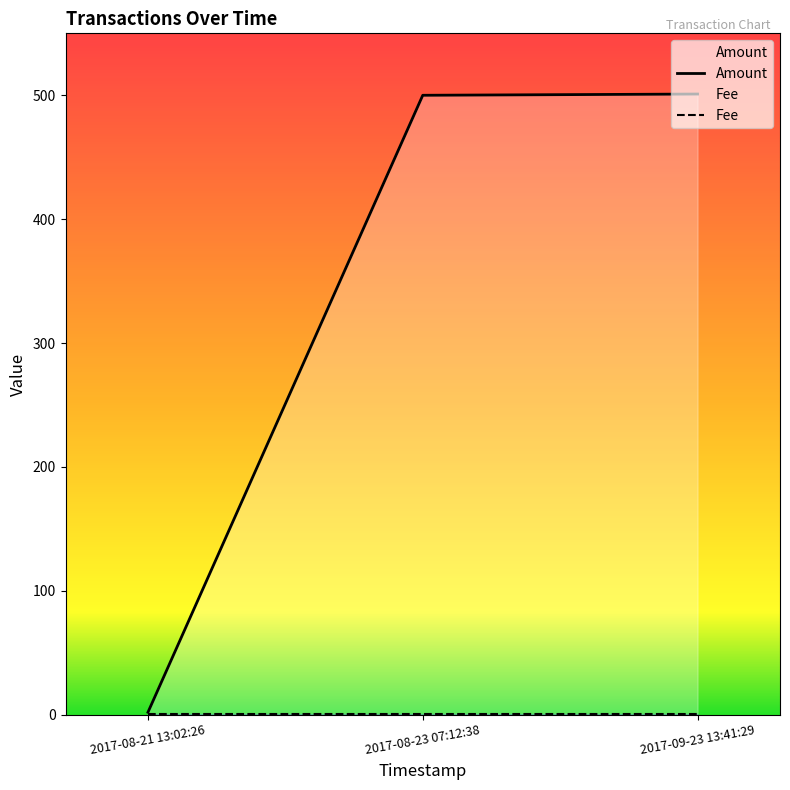

How many lines are shown in the chart?

2